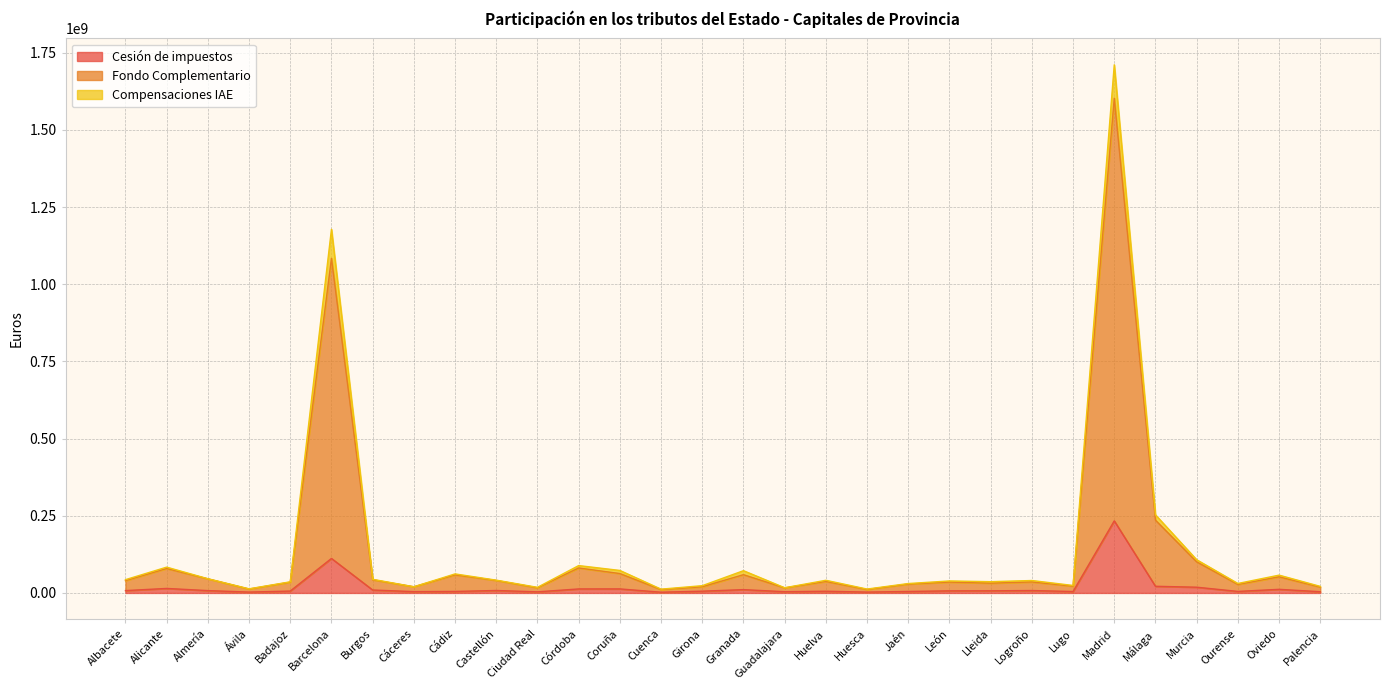

In Compensaciones IAE, how many points are lower than both neighbors (excluding endpoints)?

9